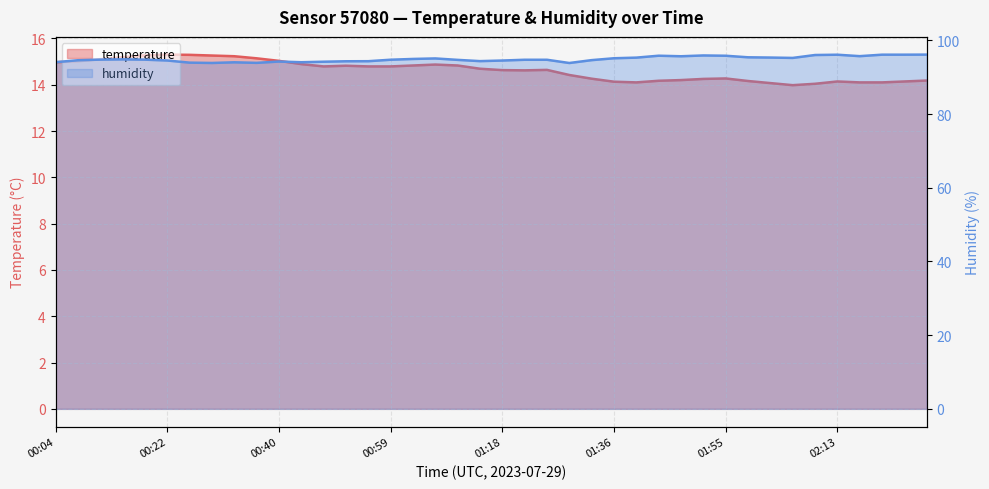

What is the difference between the highest and lowest values at 01:22?

80.1